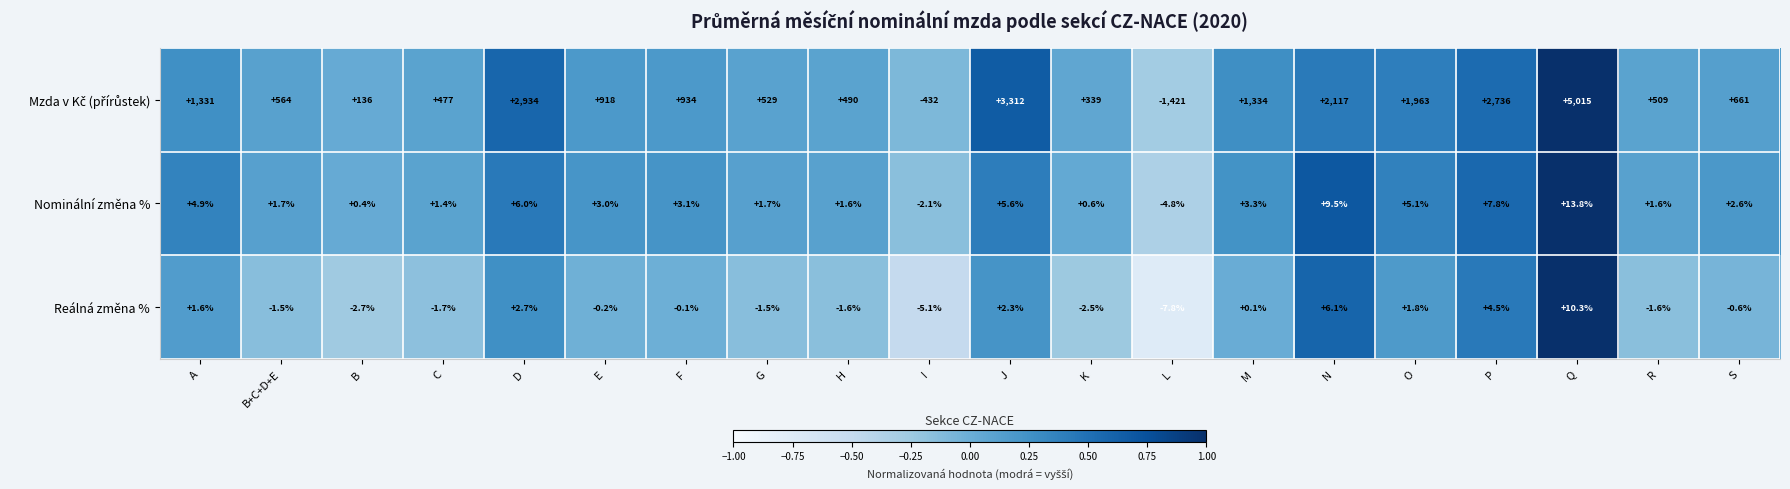

What is the difference between the highest and lowest values at D?

2931.3